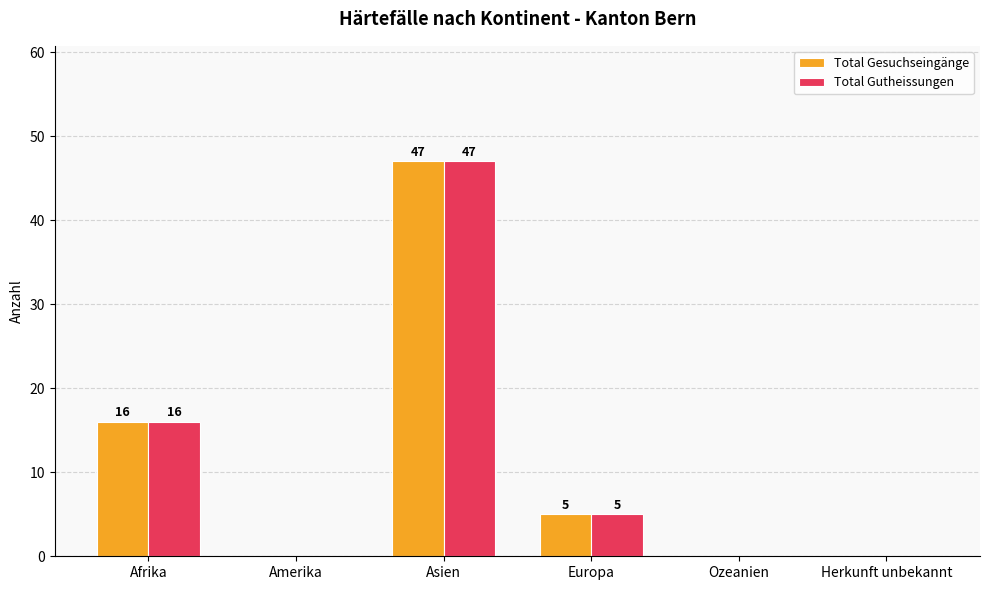

Are the bars grouped side by side (vs. stacked)?

Yes